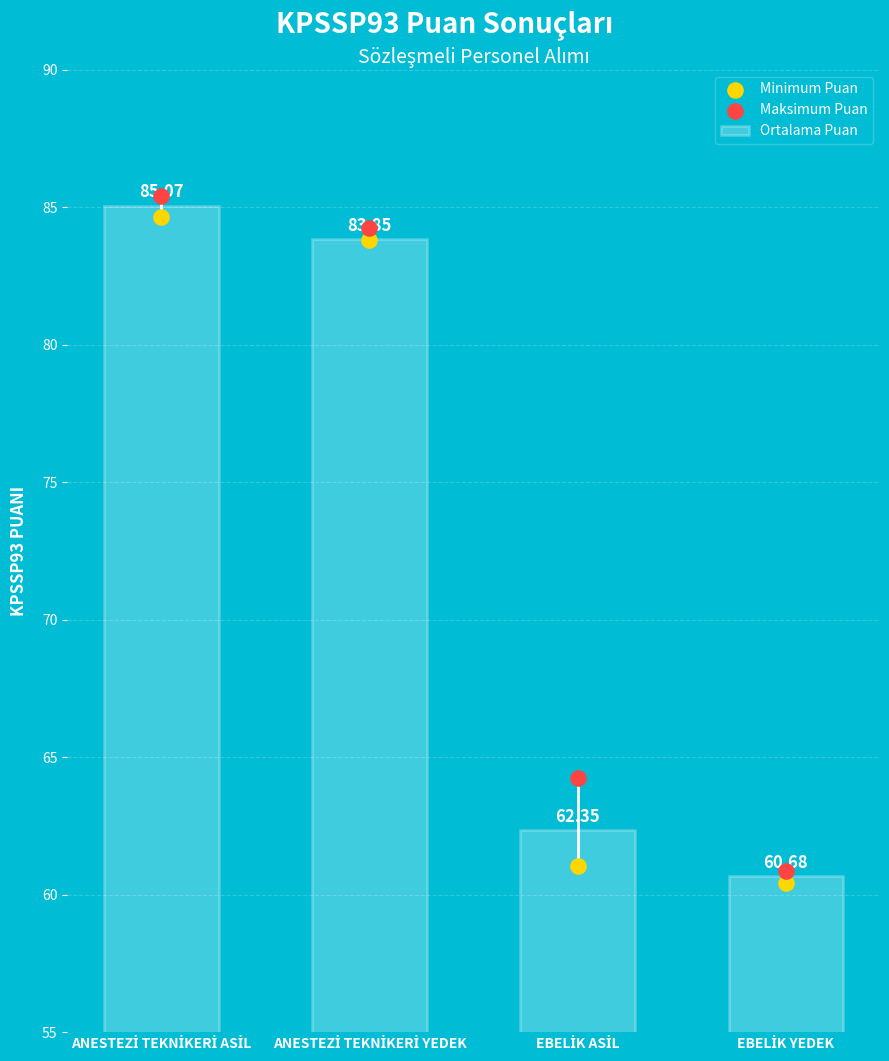

Which series contains the lowest Y value?

Minimum Puan